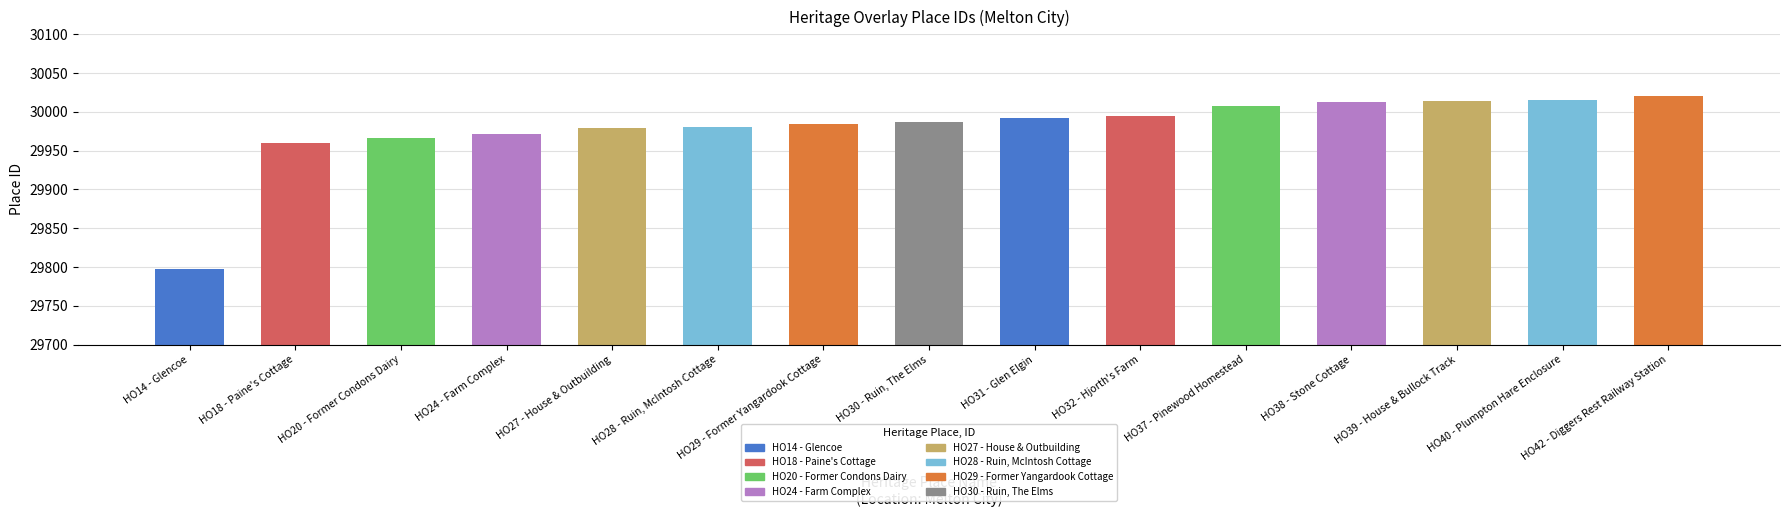

What is the sum of all values?

449683